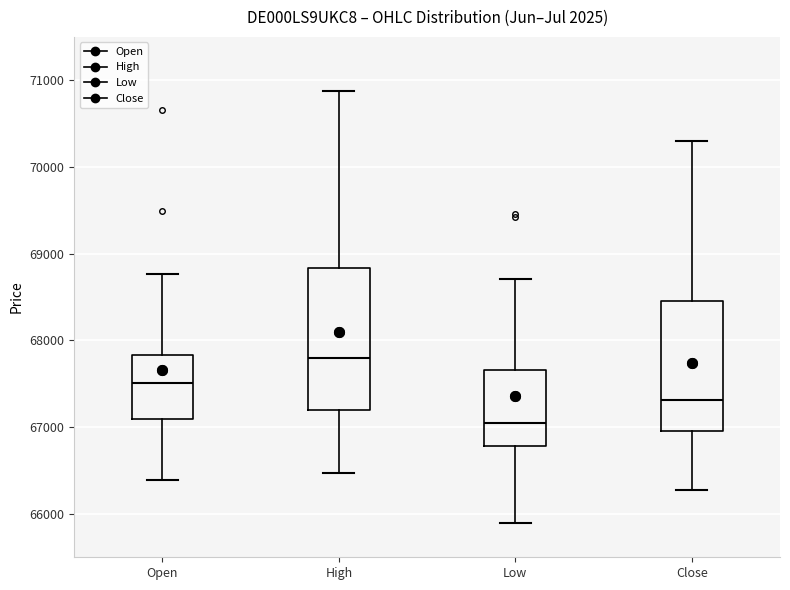

Where does the median line of the box for Open sit on the y-axis? The values are not printed on the chart, so give them approximately, as read against the axis.

67500